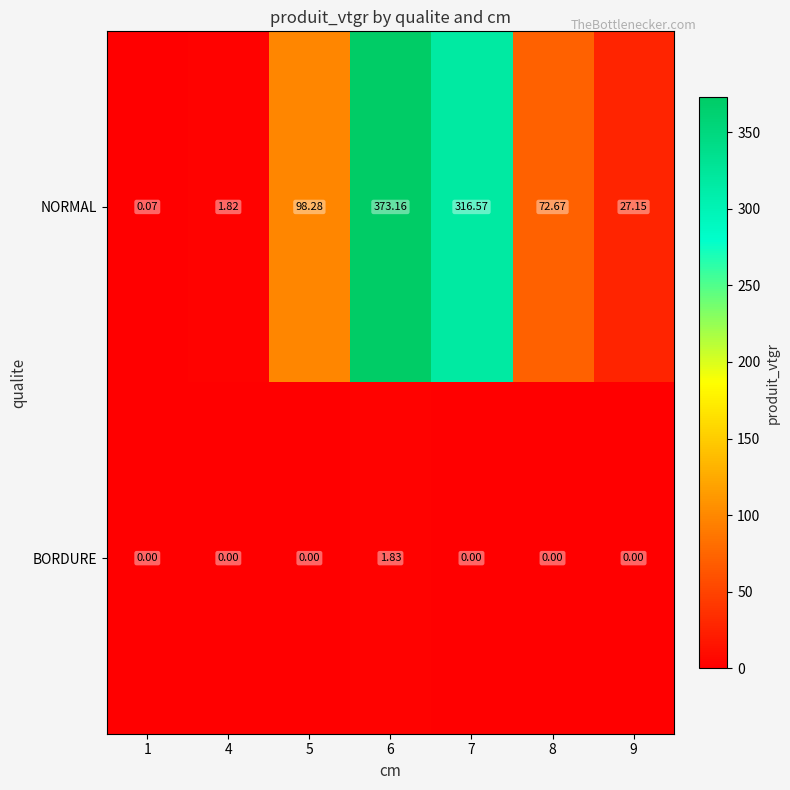

Is the value of BORDURE at 4 greater than the value of NORMAL at 8?

No